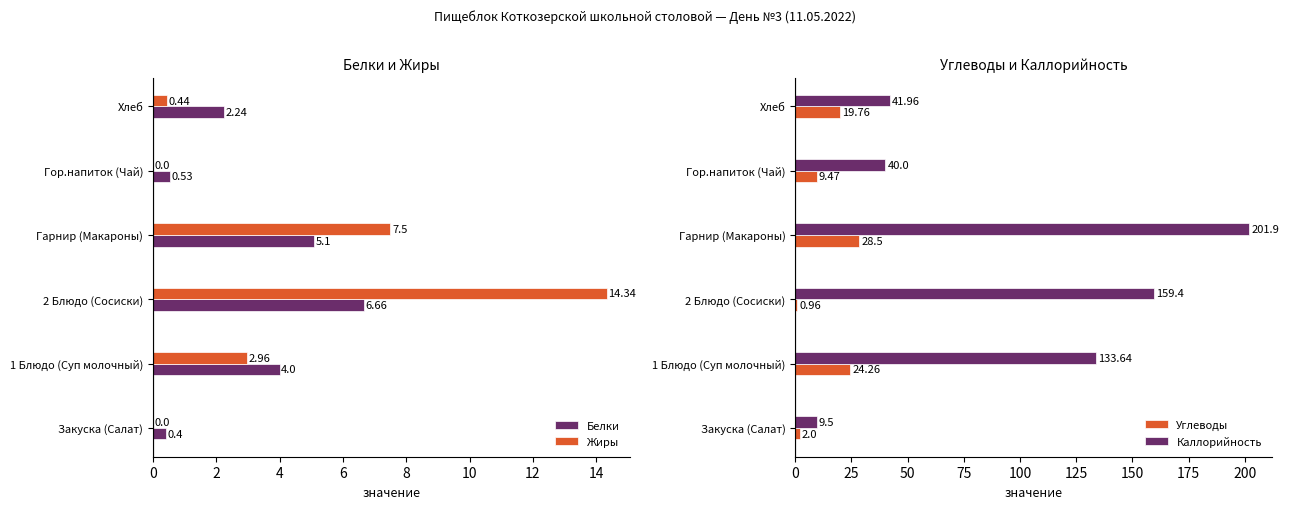

What is the value of the Жиры bar at the 4th from the left?

7.5